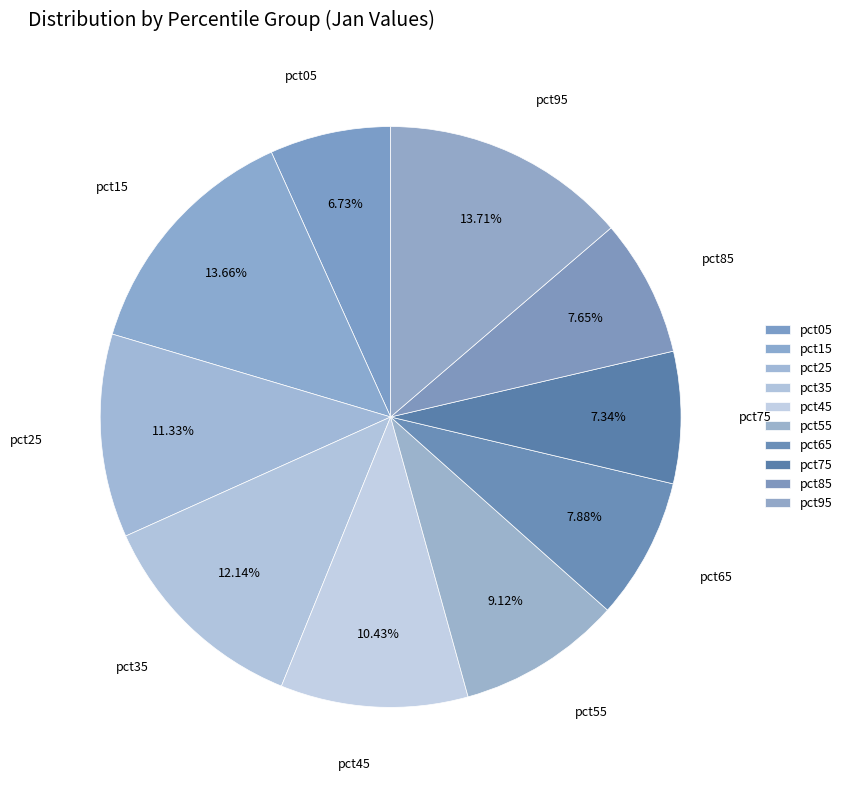

The pct25 slice represents 26% of the pie. True or false?

False